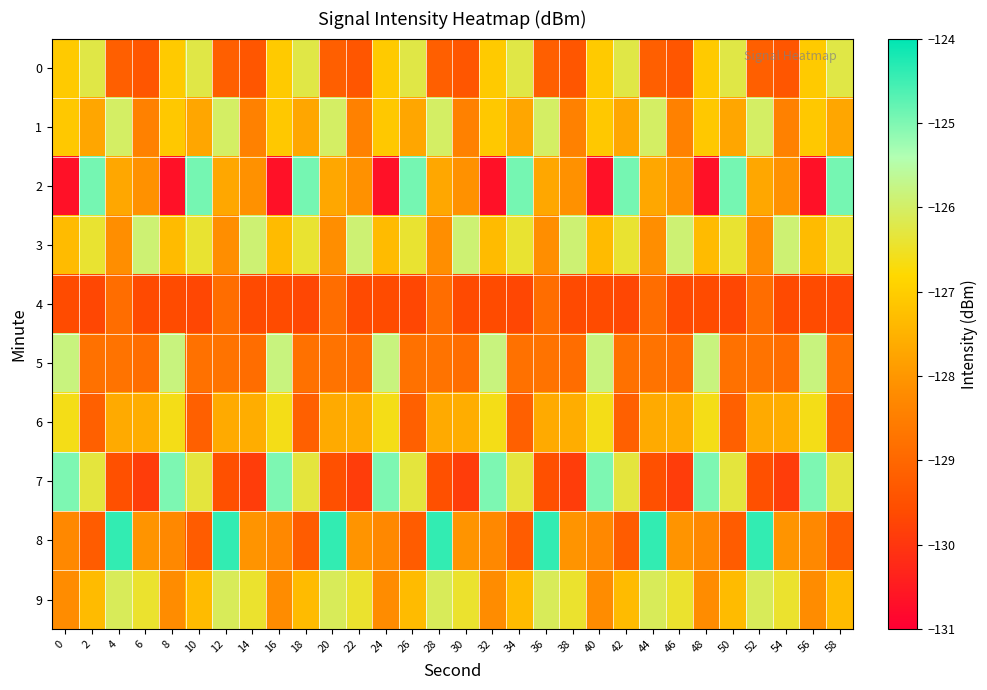

Reading left to right, transcribe all the data shown in this chart.

0: 0=-127.1	2=-126.3	4=-129.2	6=-129.4	8=-127.1	10=-126.3	12=-129.2	14=-129.4	16=-127.1	18=-126.3	20=-129.2	22=-129.4	24=-127.1	26=-126.3	28=-129.2	30=-129.4	32=-127.1	34=-126.3	36=-129.2	38=-129.4	40=-127.1	42=-126.3	44=-129.2	46=-129.4	48=-127.1	50=-126.3	52=-129.2	54=-129.4	56=-127.1	58=-126.3
1: 0=-127.1	2=-127.7	4=-126.0	6=-128.4	8=-127.1	10=-127.7	12=-126.0	14=-128.4	16=-127.1	18=-127.7	20=-126.0	22=-128.4	24=-127.1	26=-127.7	28=-126.0	30=-128.4	32=-127.1	34=-127.7	36=-126.0	38=-128.4	40=-127.1	42=-127.7	44=-126.0	46=-128.4	48=-127.1	50=-127.7	52=-126.0	54=-128.4	56=-127.1	58=-127.7
2: 0=-130.7	2=-124.9	4=-127.7	6=-128.1	8=-130.7	10=-124.9	12=-127.7	14=-128.1	16=-130.7	18=-124.9	20=-127.7	22=-128.1	24=-130.7	26=-124.9	28=-127.7	30=-128.1	32=-130.7	34=-124.9	36=-127.7	38=-128.1	40=-130.7	42=-124.9	44=-127.7	46=-128.1	48=-130.7	50=-124.9	52=-127.7	54=-128.1	56=-130.7	58=-124.9
3: 0=-127.3	2=-126.4	4=-128.2	6=-125.9	8=-127.3	10=-126.4	12=-128.2	14=-125.9	16=-127.3	18=-126.4	20=-128.2	22=-125.9	24=-127.3	26=-126.4	28=-128.2	30=-125.9	32=-127.3	34=-126.4	36=-128.2	38=-125.9	40=-127.3	42=-126.4	44=-128.2	46=-125.9	48=-127.3	50=-126.4	52=-128.2	54=-125.9	56=-127.3	58=-126.4
4: 0=-129.6	2=-129.7	4=-128.9	6=-129.6	8=-129.6	10=-129.7	12=-128.9	14=-129.6	16=-129.6	18=-129.7	20=-128.9	22=-129.6	24=-129.6	26=-129.7	28=-128.9	30=-129.6	32=-129.6	34=-129.7	36=-128.9	38=-129.6	40=-129.6	42=-129.7	44=-128.9	46=-129.6	48=-129.6	50=-129.7	52=-128.9	54=-129.6	56=-129.6	58=-129.7
5: 0=-125.8	2=-128.8	4=-128.7	6=-128.9	8=-125.8	10=-128.8	12=-128.7	14=-128.9	16=-125.8	18=-128.8	20=-128.7	22=-128.9	24=-125.8	26=-128.8	28=-128.7	30=-128.9	32=-125.8	34=-128.8	36=-128.7	38=-128.9	40=-125.8	42=-128.8	44=-128.7	46=-128.9	48=-125.8	50=-128.8	52=-128.7	54=-128.9	56=-125.8	58=-128.8
6: 0=-126.6	2=-129.2	4=-127.6	6=-127.6	8=-126.6	10=-129.2	12=-127.6	14=-127.6	16=-126.6	18=-129.2	20=-127.6	22=-127.6	24=-126.6	26=-129.2	28=-127.6	30=-127.6	32=-126.6	34=-129.2	36=-127.6	38=-127.6	40=-126.6	42=-129.2	44=-127.6	46=-127.6	48=-126.6	50=-129.2	52=-127.6	54=-127.6	56=-126.6	58=-129.2
7: 0=-125.0	2=-126.3	4=-129.5	6=-129.9	8=-125.0	10=-126.3	12=-129.5	14=-129.9	16=-125.0	18=-126.3	20=-129.5	22=-129.9	24=-125.0	26=-126.3	28=-129.5	30=-129.9	32=-125.0	34=-126.3	36=-129.5	38=-129.9	40=-125.0	42=-126.3	44=-129.5	46=-129.9	48=-125.0	50=-126.3	52=-129.5	54=-129.9	56=-125.0	58=-126.3
8: 0=-128.3	2=-129.2	4=-124.4	6=-128.0	8=-128.3	10=-129.2	12=-124.4	14=-128.0	16=-128.3	18=-129.2	20=-124.4	22=-128.0	24=-128.3	26=-129.2	28=-124.4	30=-128.0	32=-128.3	34=-129.2	36=-124.4	38=-128.0	40=-128.3	42=-129.2	44=-124.4	46=-128.0	48=-128.3	50=-129.2	52=-124.4	54=-128.0	56=-128.3	58=-129.2
9: 0=-128.2	2=-127.3	4=-126.1	6=-126.4	8=-128.2	10=-127.3	12=-126.1	14=-126.4	16=-128.2	18=-127.3	20=-126.1	22=-126.4	24=-128.2	26=-127.3	28=-126.1	30=-126.4	32=-128.2	34=-127.3	36=-126.1	38=-126.4	40=-128.2	42=-127.3	44=-126.1	46=-126.4	48=-128.2	50=-127.3	52=-126.1	54=-126.4	56=-128.2	58=-127.3